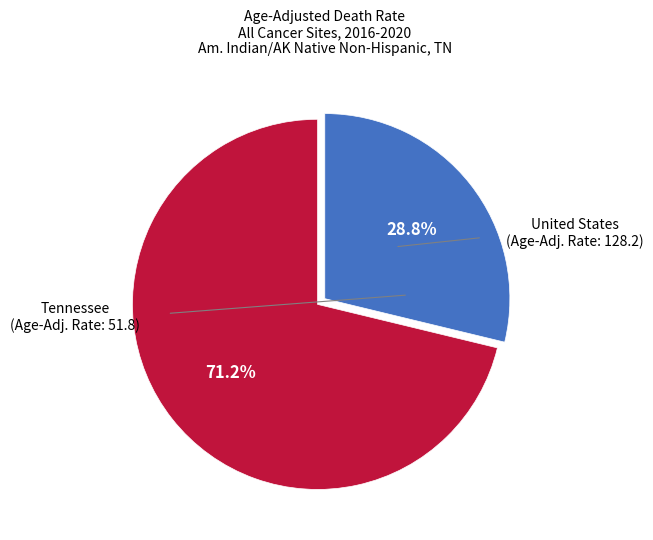

Does any single category account for the majority?

Yes